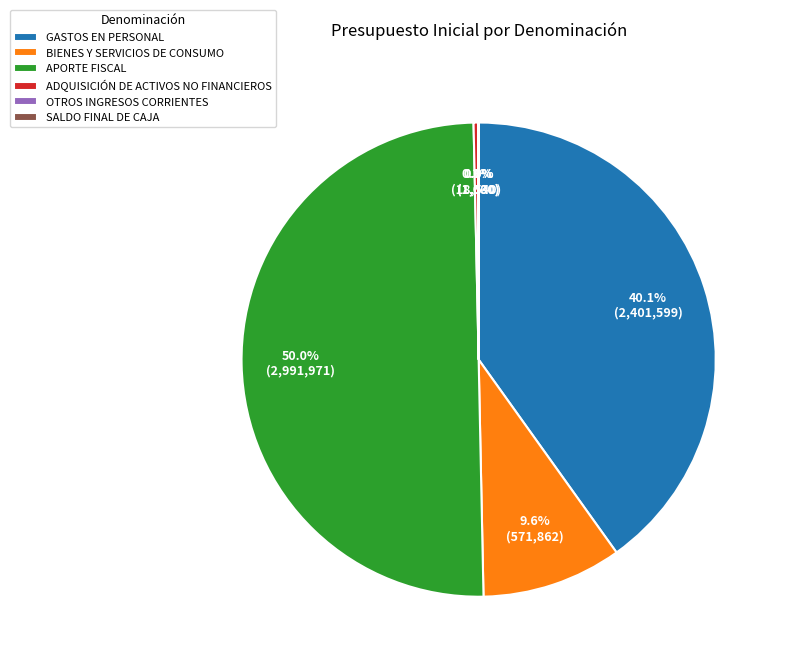

Approximately how many times larger is the value at BIENES Y SERVICIOS DE CONSUMO compared to ADQUISICIÓN DE ACTIVOS NO FINANCIEROS?

30.8